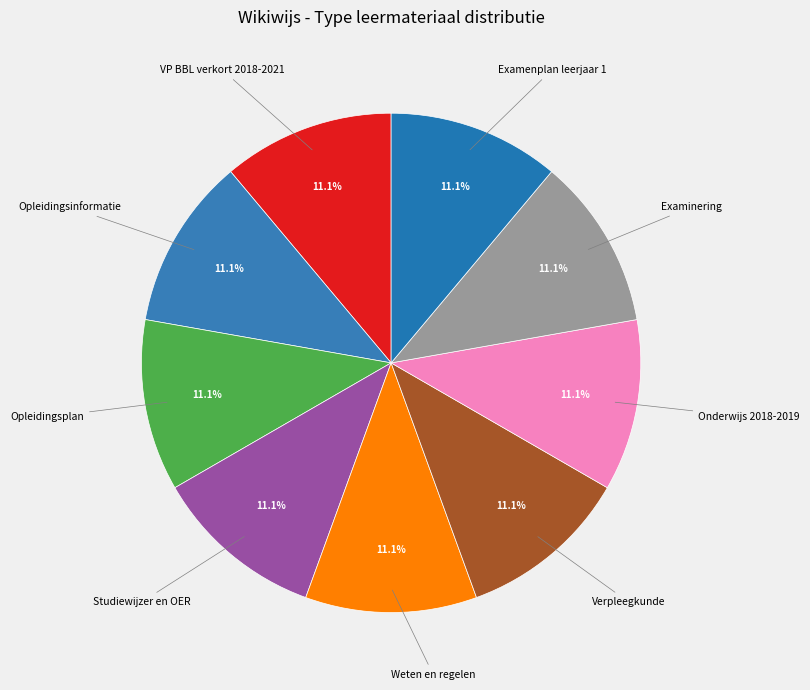

How many slices are in this pie chart?

9